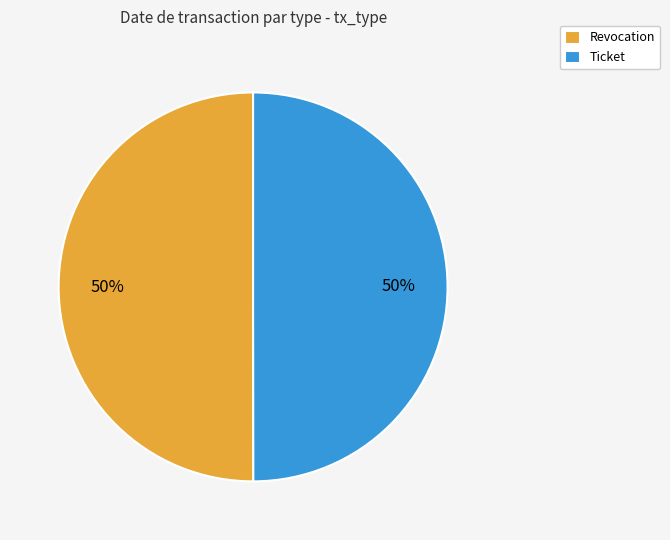

To the nearest percent, what portion does Ticket represent?

50%